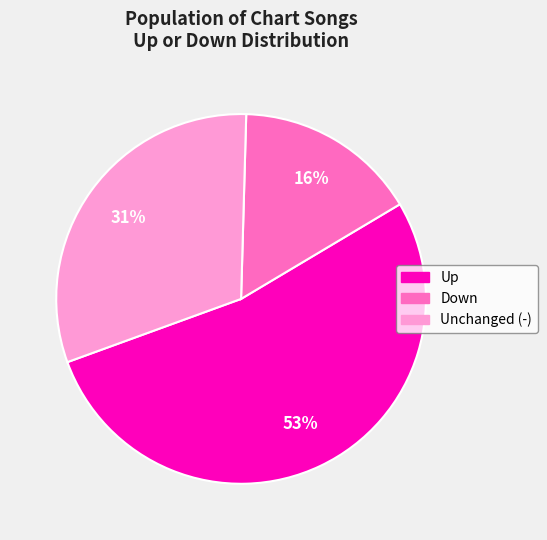

Is Up the majority of the pie?

Yes